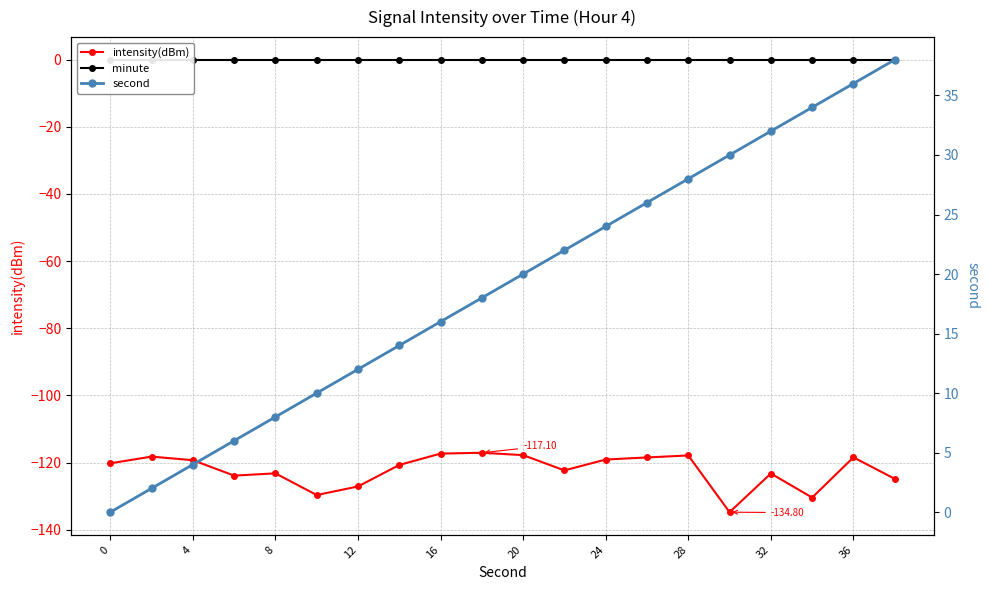

How many lines are shown in the chart?

3